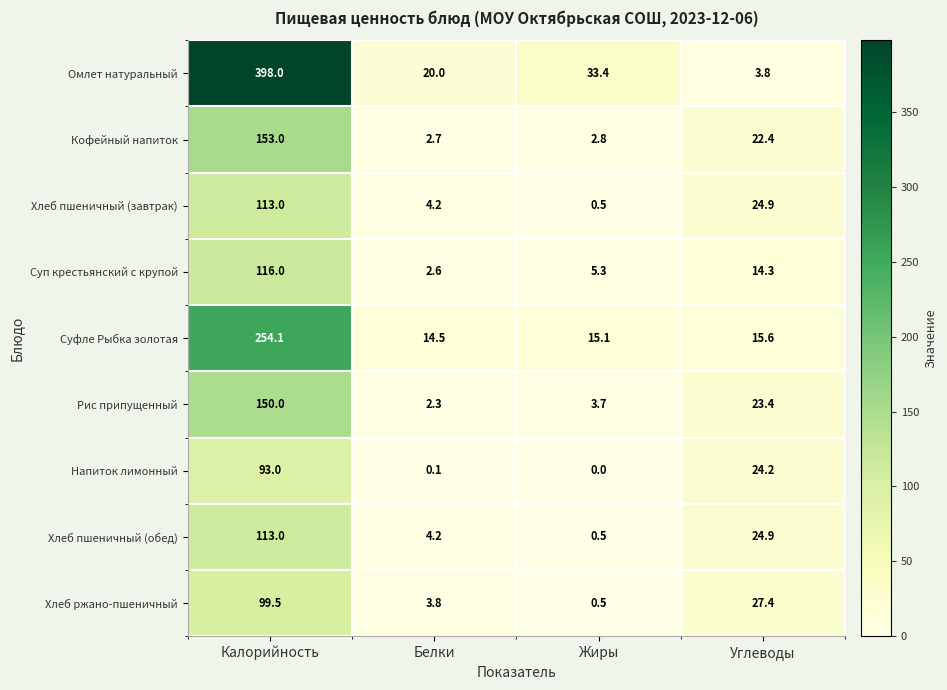

How many distinct data groups are displayed?

9